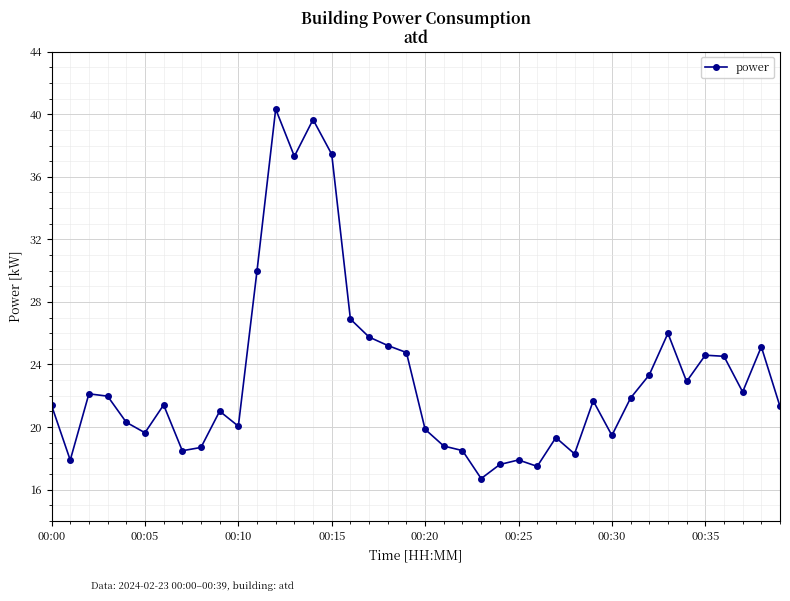

What is the smallest value displayed?

16.7